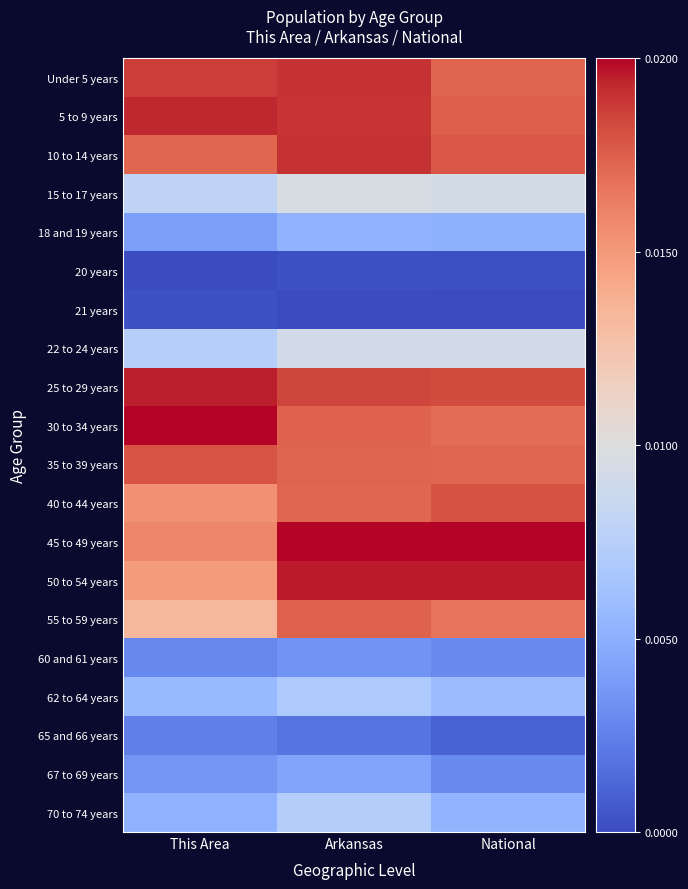

Reading right to left, transcribe all the data shown in this chart.

Under 5 years: National=0.9	Arkansas=1.0	This Area=0.9
5 to 9 years: National=0.9	Arkansas=0.9	This Area=1.0
10 to 14 years: National=0.9	Arkansas=1.0	This Area=0.9
15 to 17 years: National=0.5	Arkansas=0.5	This Area=0.4
18 and 19 years: National=0.3	Arkansas=0.3	This Area=0.2
20 years: National=0.0	Arkansas=0.0	This Area=0.0
21 years: National=0.0	Arkansas=0.0	This Area=0.0
22 to 24 years: National=0.5	Arkansas=0.5	This Area=0.4
25 to 29 years: National=0.9	Arkansas=0.9	This Area=1.0
30 to 34 years: National=0.9	Arkansas=0.9	This Area=1.0
35 to 39 years: National=0.9	Arkansas=0.9	This Area=0.9
40 to 44 years: National=0.9	Arkansas=0.9	This Area=0.8
45 to 49 years: National=1.0	Arkansas=1.0	This Area=0.8
50 to 54 years: National=1.0	Arkansas=1.0	This Area=0.7
55 to 59 years: National=0.8	Arkansas=0.9	This Area=0.7
60 and 61 years: National=0.2	Arkansas=0.2	This Area=0.1
62 to 64 years: National=0.3	Arkansas=0.3	This Area=0.3
65 and 66 years: National=0.1	Arkansas=0.1	This Area=0.1
67 to 69 years: National=0.2	Arkansas=0.2	This Area=0.2
70 to 74 years: National=0.3	Arkansas=0.4	This Area=0.3